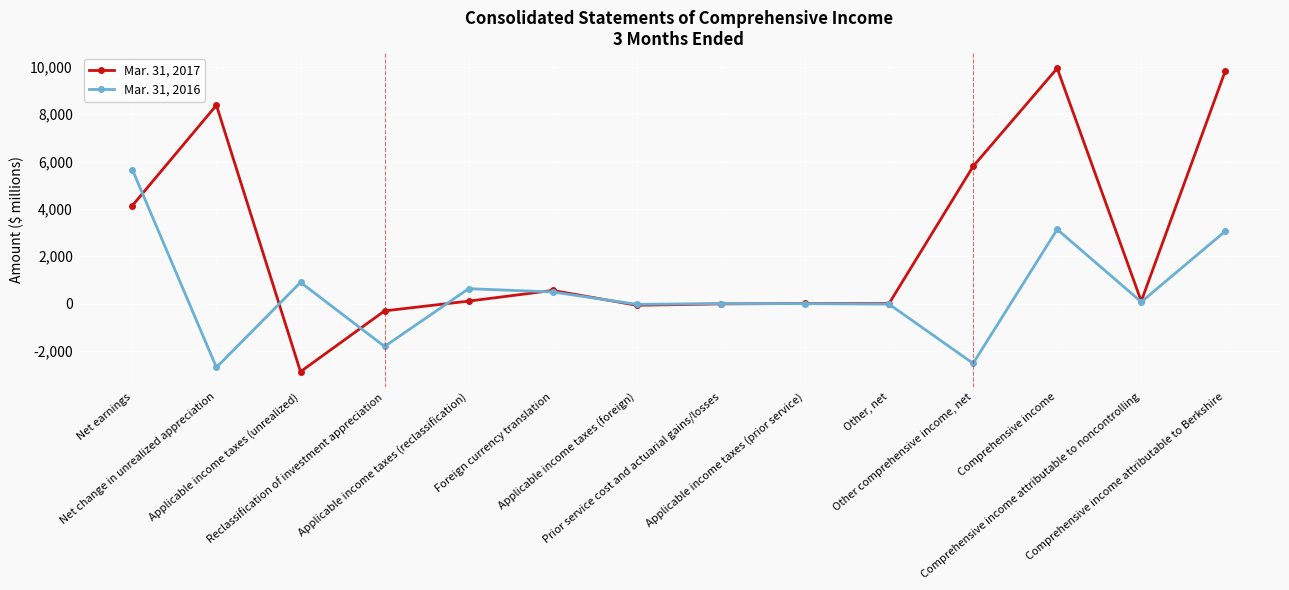

Rank the series at Comprehensive income attributable to noncontrolling from lowest to highest value.

Mar. 31, 2016, Mar. 31, 2017